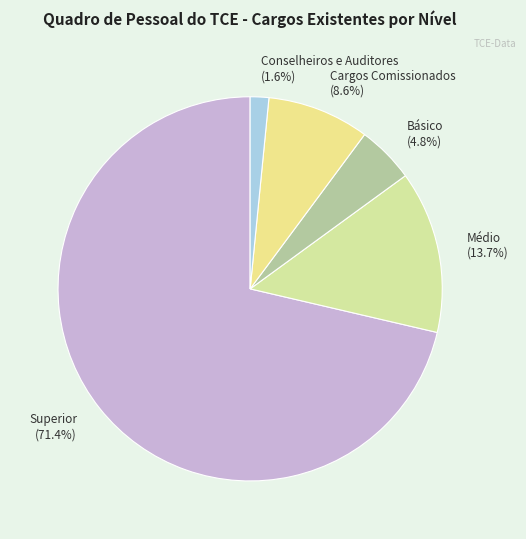

Which category accounts for the majority?

Superior